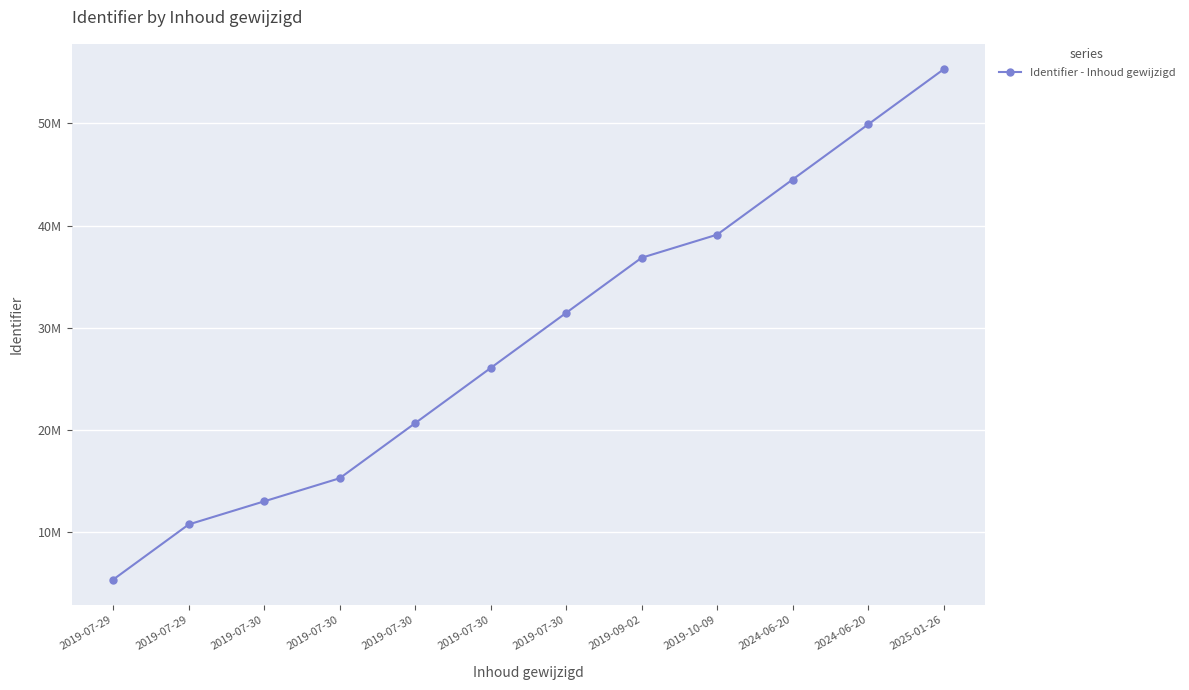

Does the chart have visible grid lines?

Yes